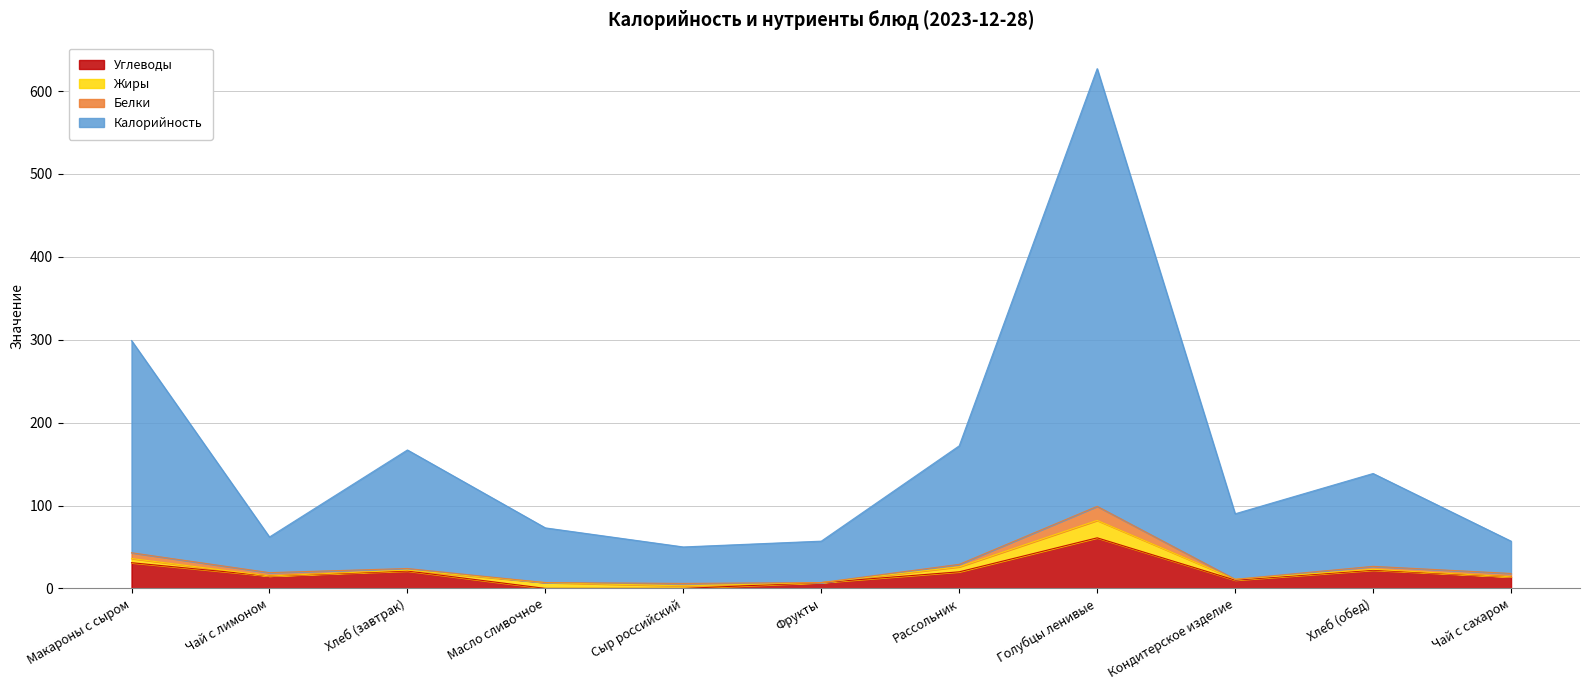

What position from the right is Хлеб (завтрак)?

9